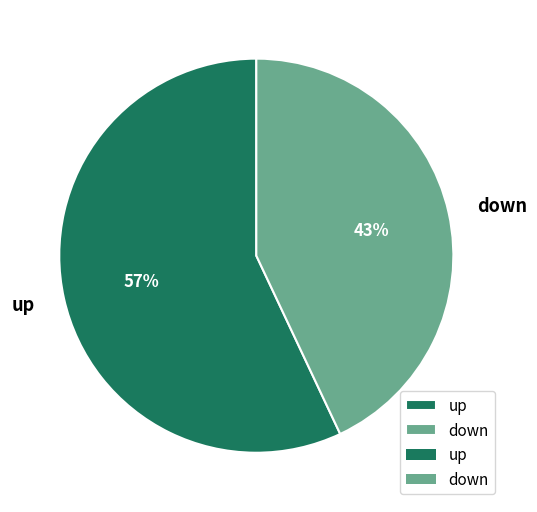

How many slices are in this pie chart?

2